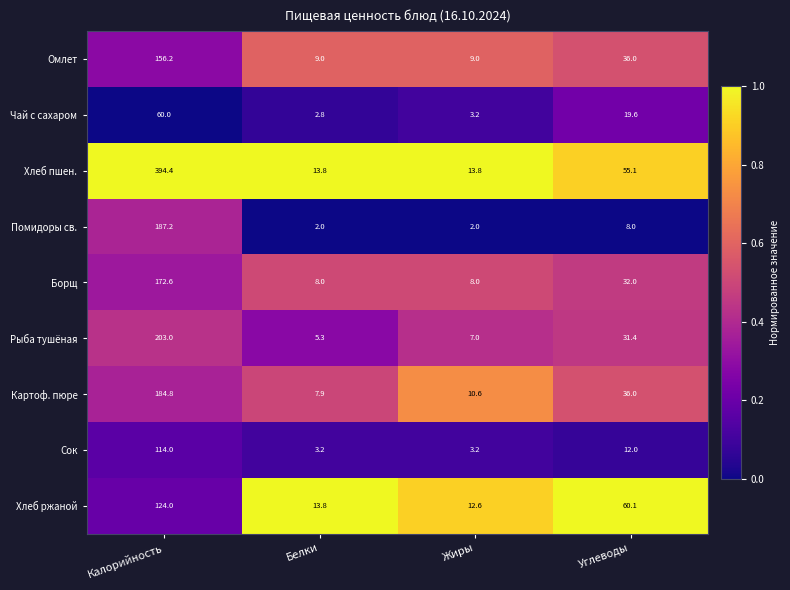

What is the maximum value shown in the chart?

394.4